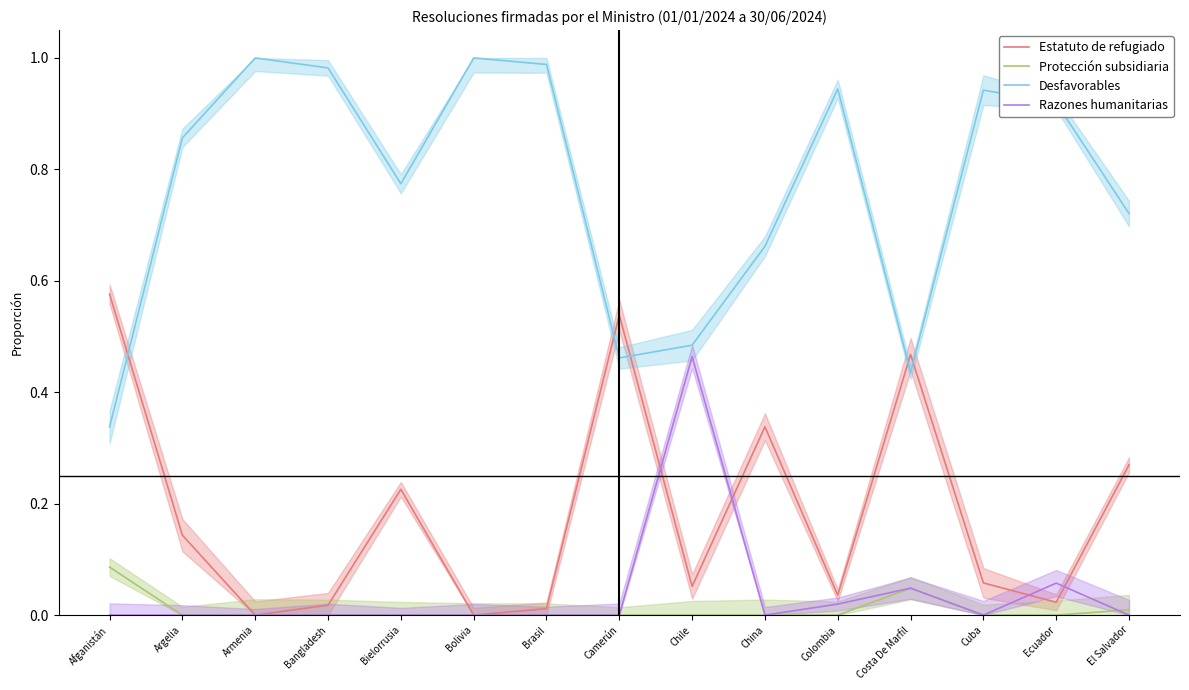

How many interior local peaks does the Desfavorables series have?

4